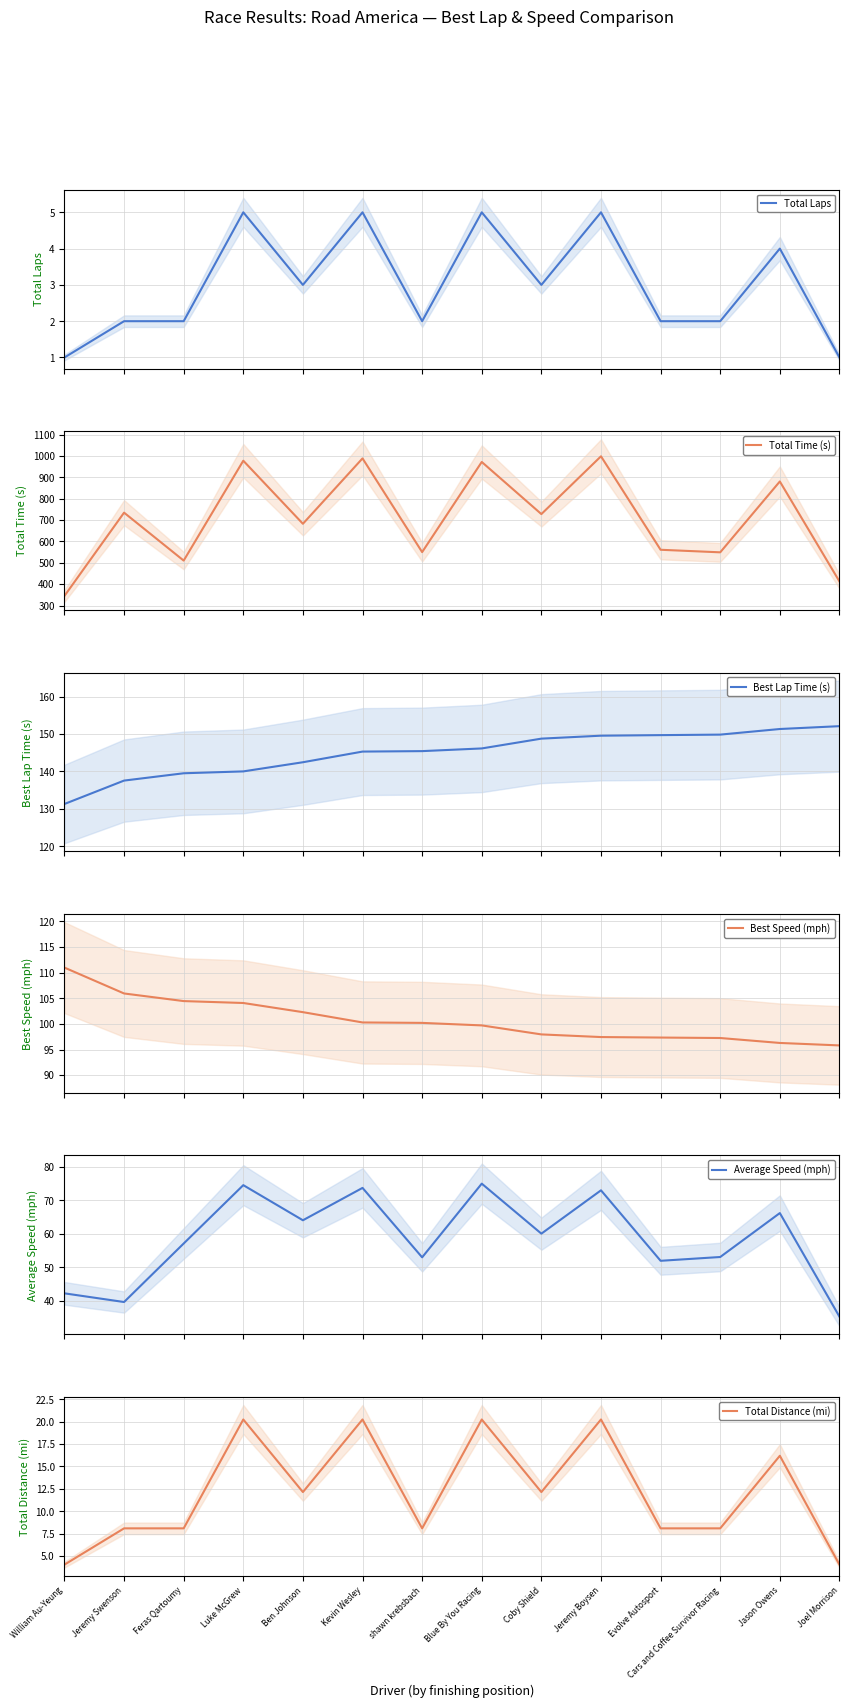

Reading left to right, extract all data points from this chart.

Total Laps: 1.0	2.0	2.0	5.0	3.0	5.0	2.0	5.0	3.0	5.0	2.0	2.0	4.0	1.0
Total Time (s): 344.9	734.9	510.4	978.0	682.8	988.9	550.1	972.2	728.2	998.7	561.1	549.1	880.9	412.8
Best Lap Time (s): 131.3	137.6	139.5	140.0	142.5	145.3	145.4	146.2	148.8	149.6	149.7	149.9	151.4	152.1
Best Speed (mph): 111.0	105.9	104.5	104.1	102.3	100.3	100.2	99.7	97.9	97.4	97.3	97.2	96.3	95.8
Average Speed (mph): 42.2	39.7	57.1	74.5	64.0	73.7	53.0	74.9	60.0	73.0	51.9	53.1	66.2	35.3
Total Distance (mi): 4.0	8.1	8.1	20.2	12.1	20.2	8.1	20.2	12.1	20.2	8.1	8.1	16.2	4.0